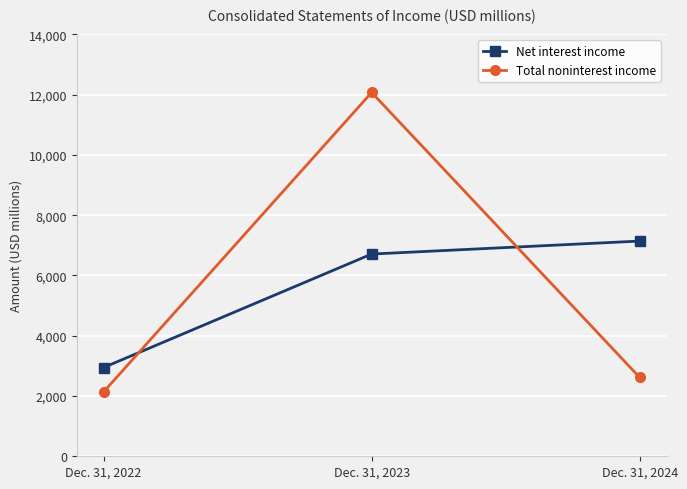

Which series has the widest spread of values?

Total noninterest income